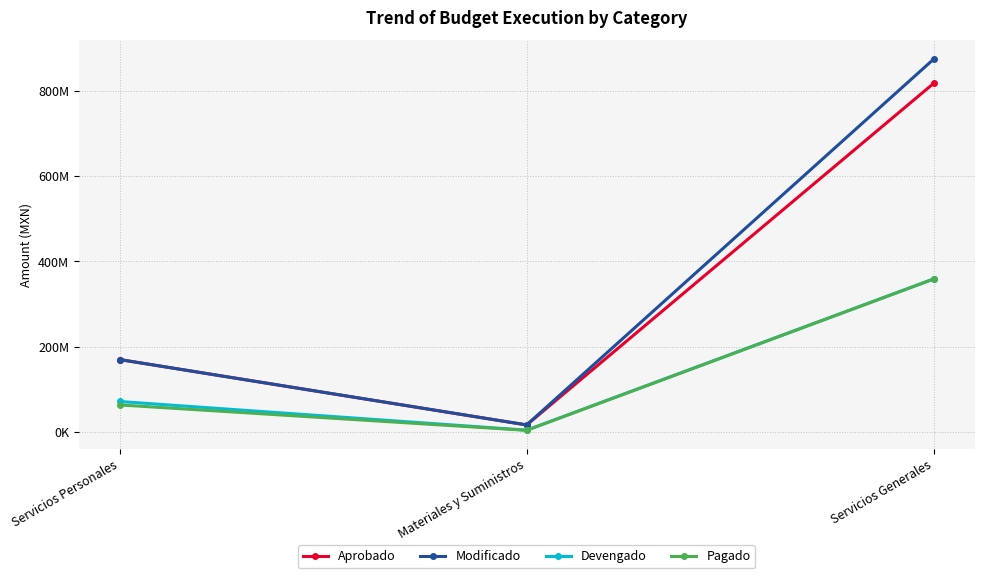

Is this an area chart (filled region under the line)?

No